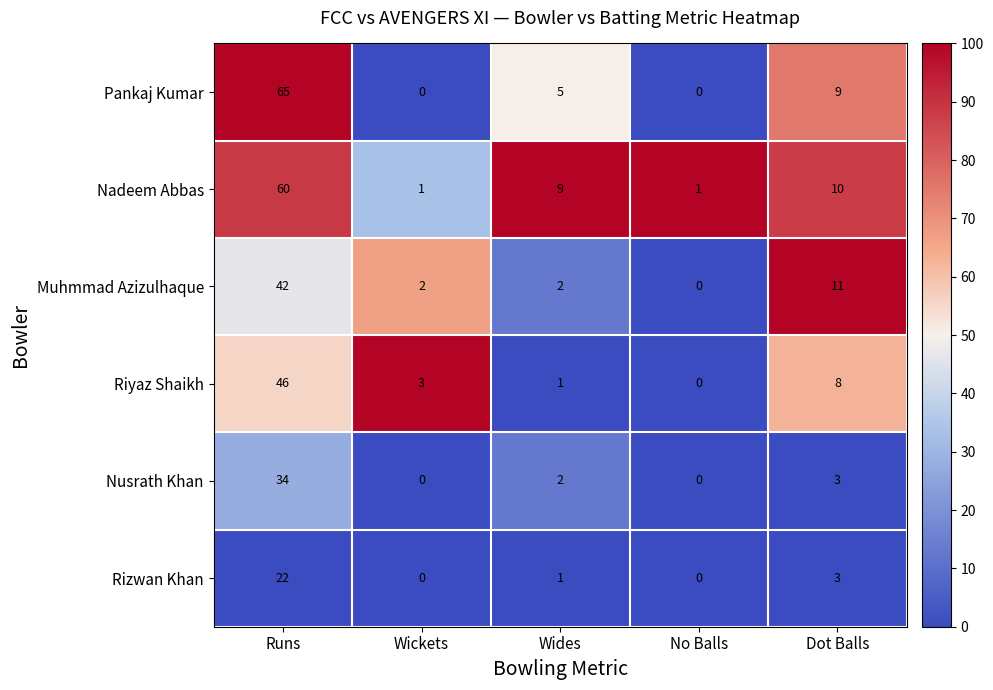

What is the average value of the Nusrath Khan series?

8